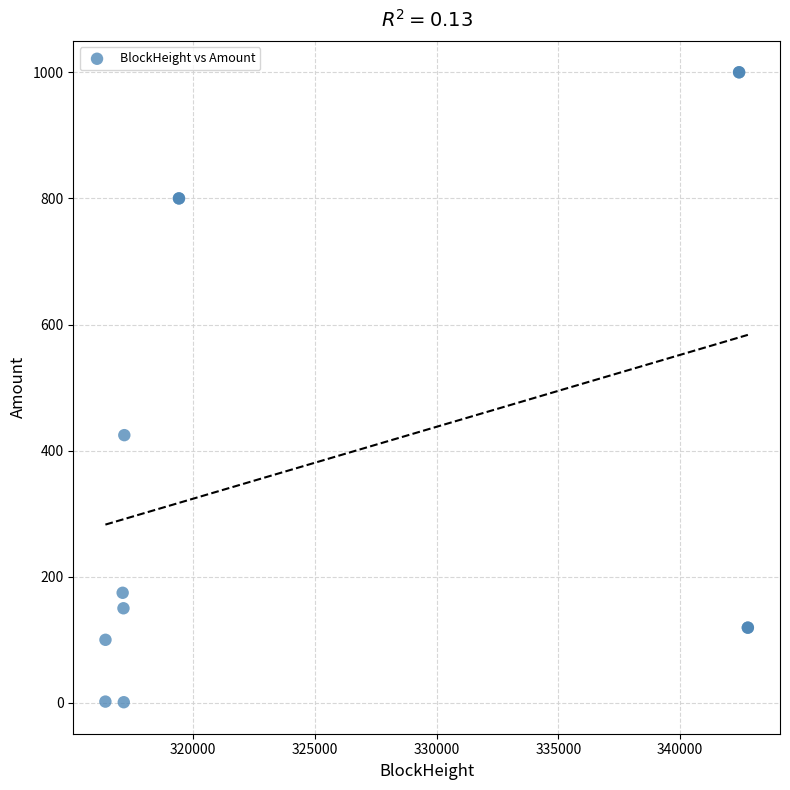

What Y value in the scatter plot is closest to 500?

424.5